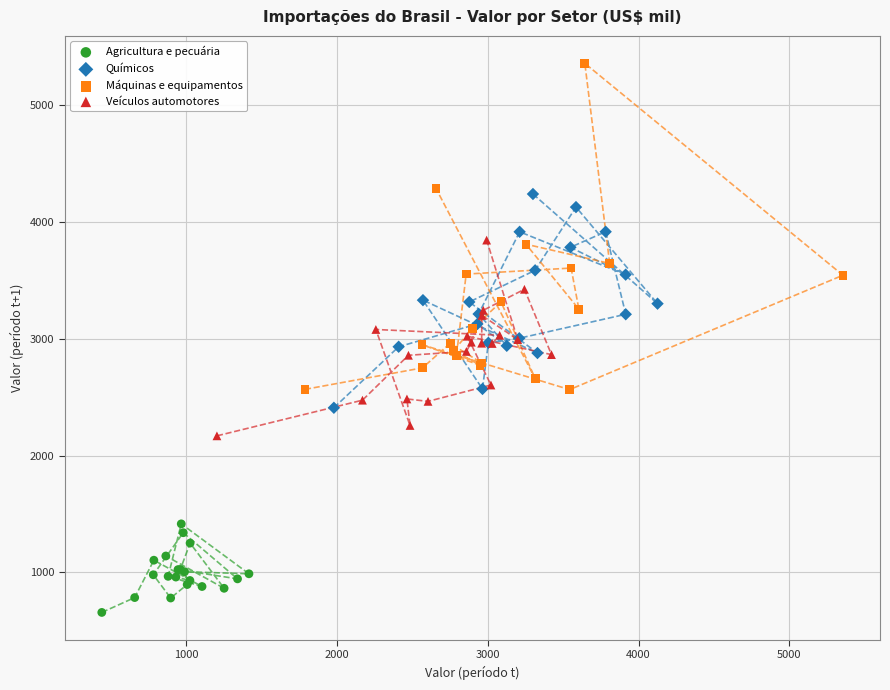

Which series contains the lowest Y value?

Agricultura e pecuária